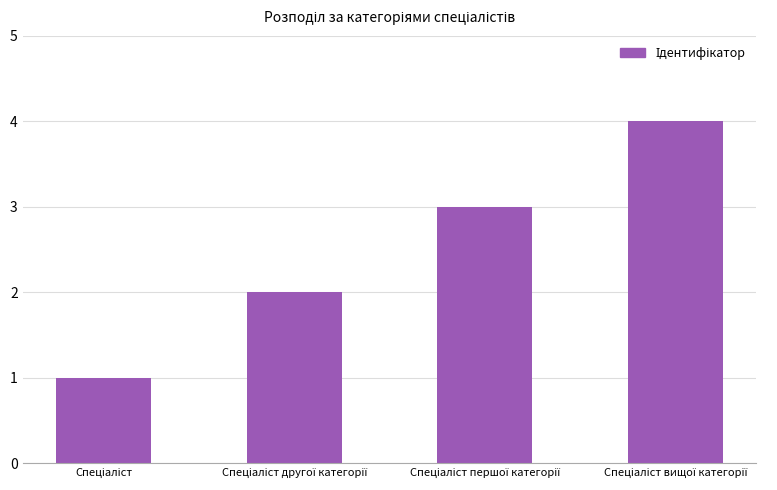

What is the sum of all values?

10